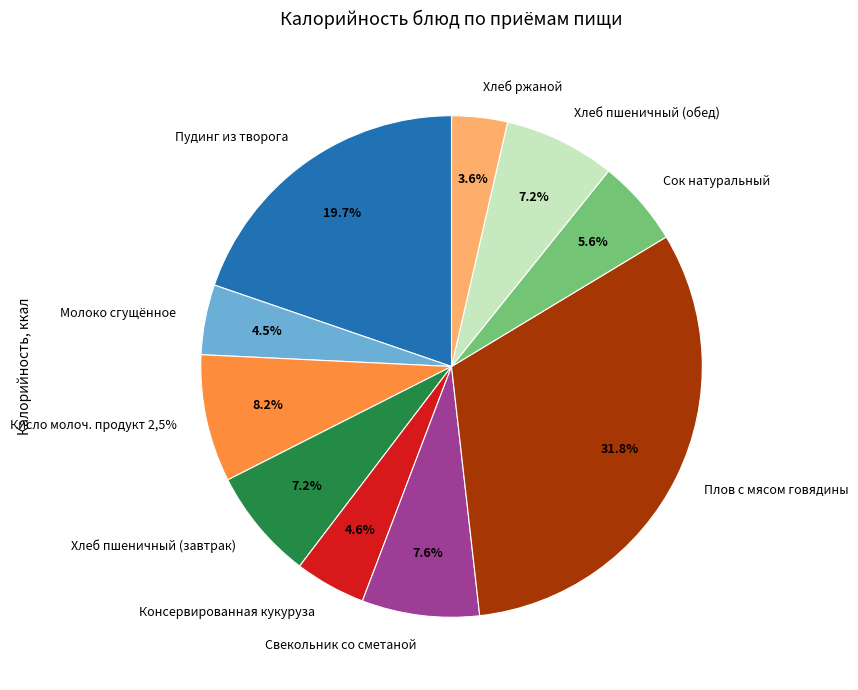

To the nearest percent, what is the average slice percentage?

10%